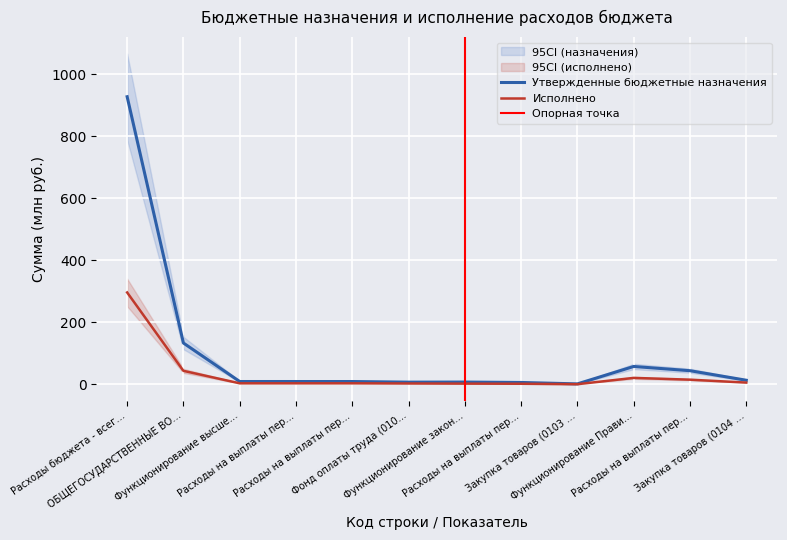

Is the value of Утвержденные бюджетные назначения (консол.) at Расходы на выплаты пер… greater than the value of Исполнено (консол.) at ОБЩЕГОСУДАРСТВЕННЫЕ ВО…?

No